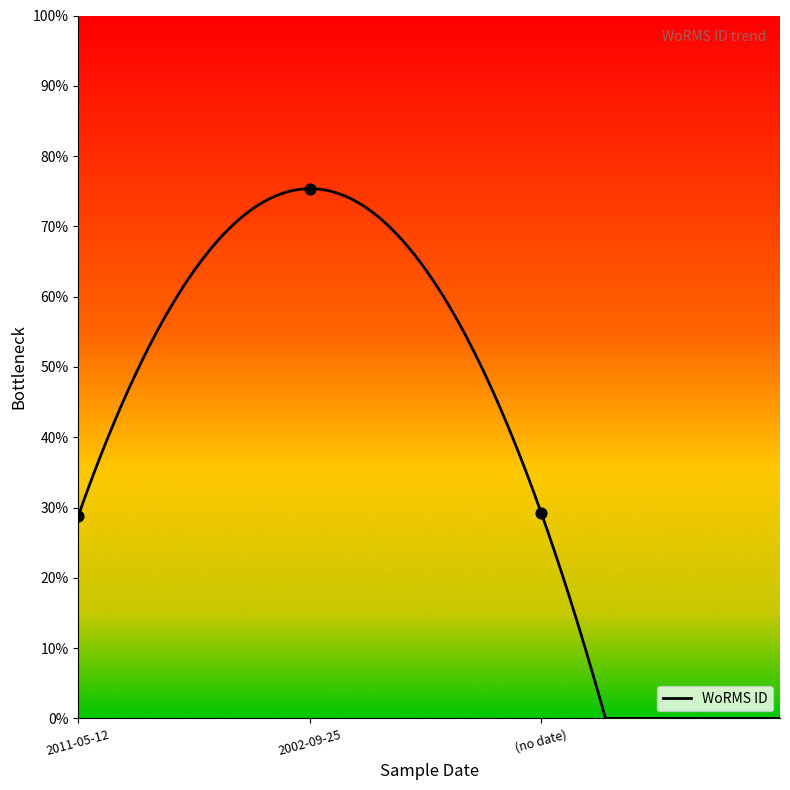

Between (no date) and 2002-09-25, which is larger?

2002-09-25